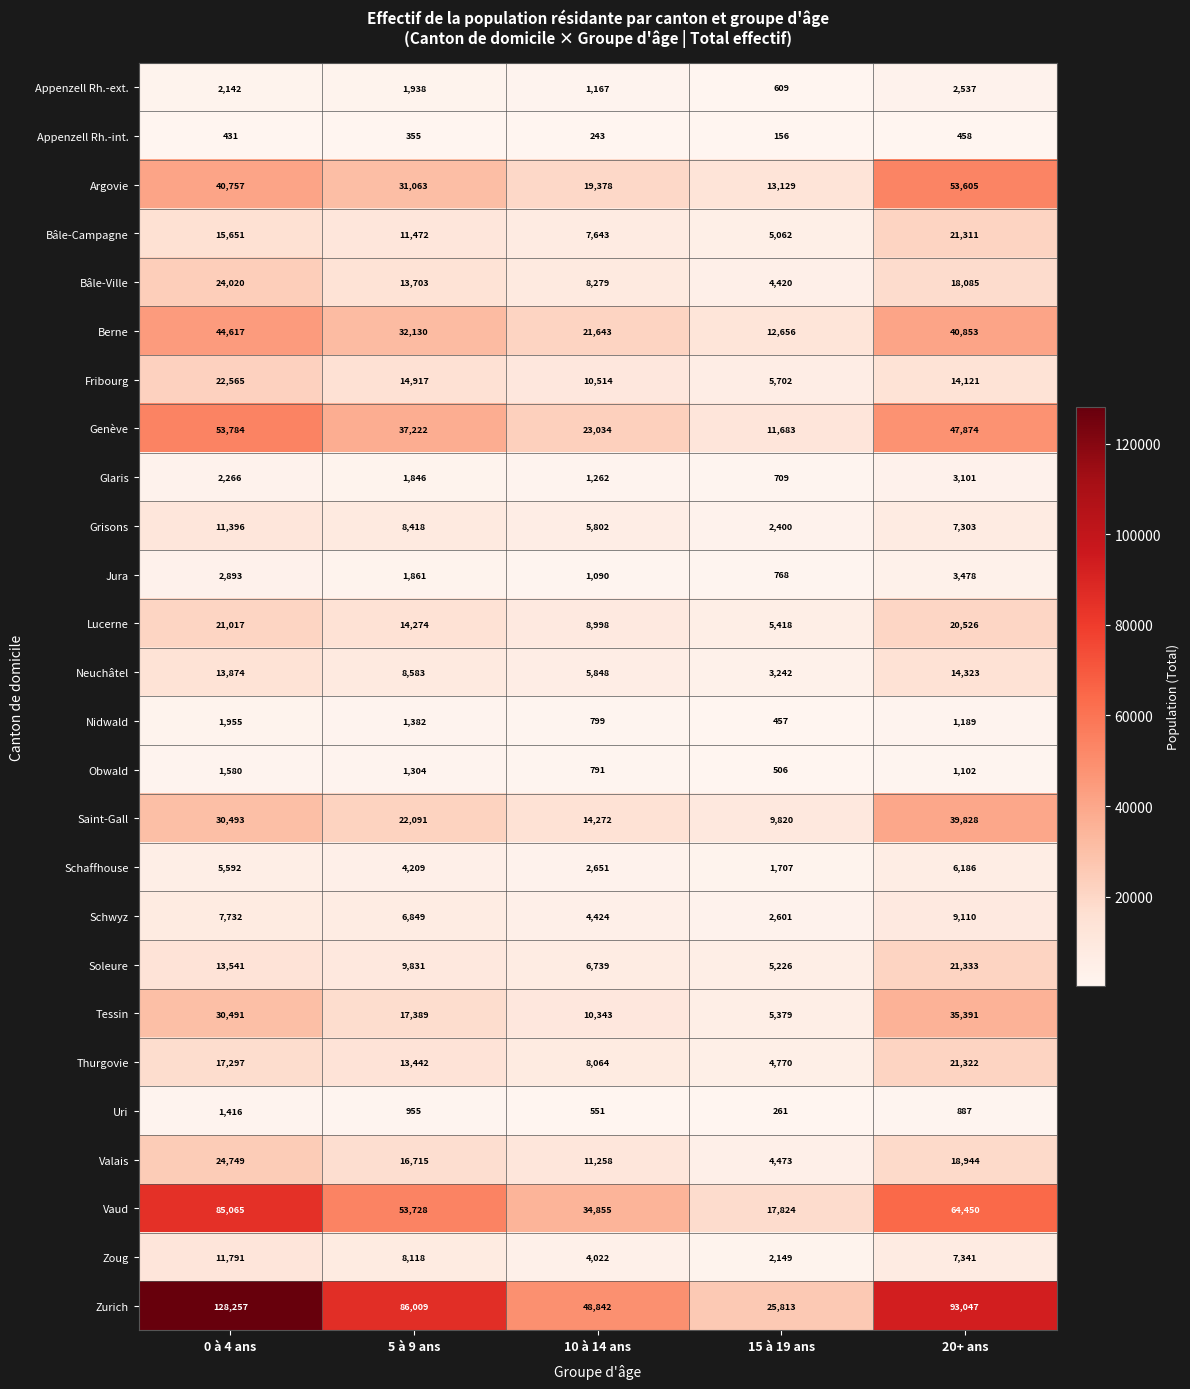

What is the difference between the highest and lowest values at 10 à 14 ans?

48599